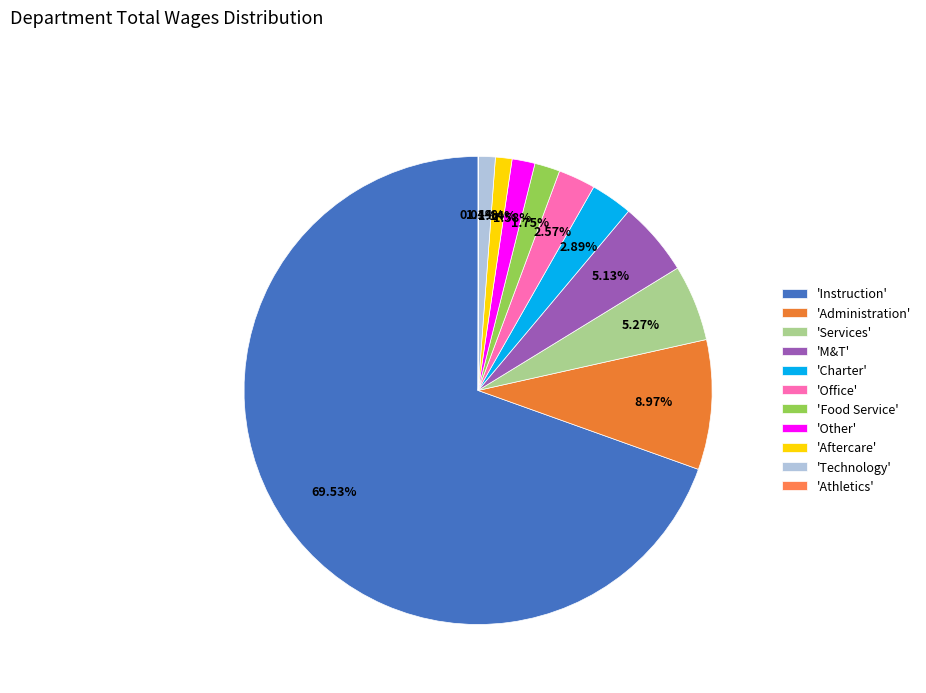

To the nearest percent, what is the difference between the largest and smallest slice percentages?

69%